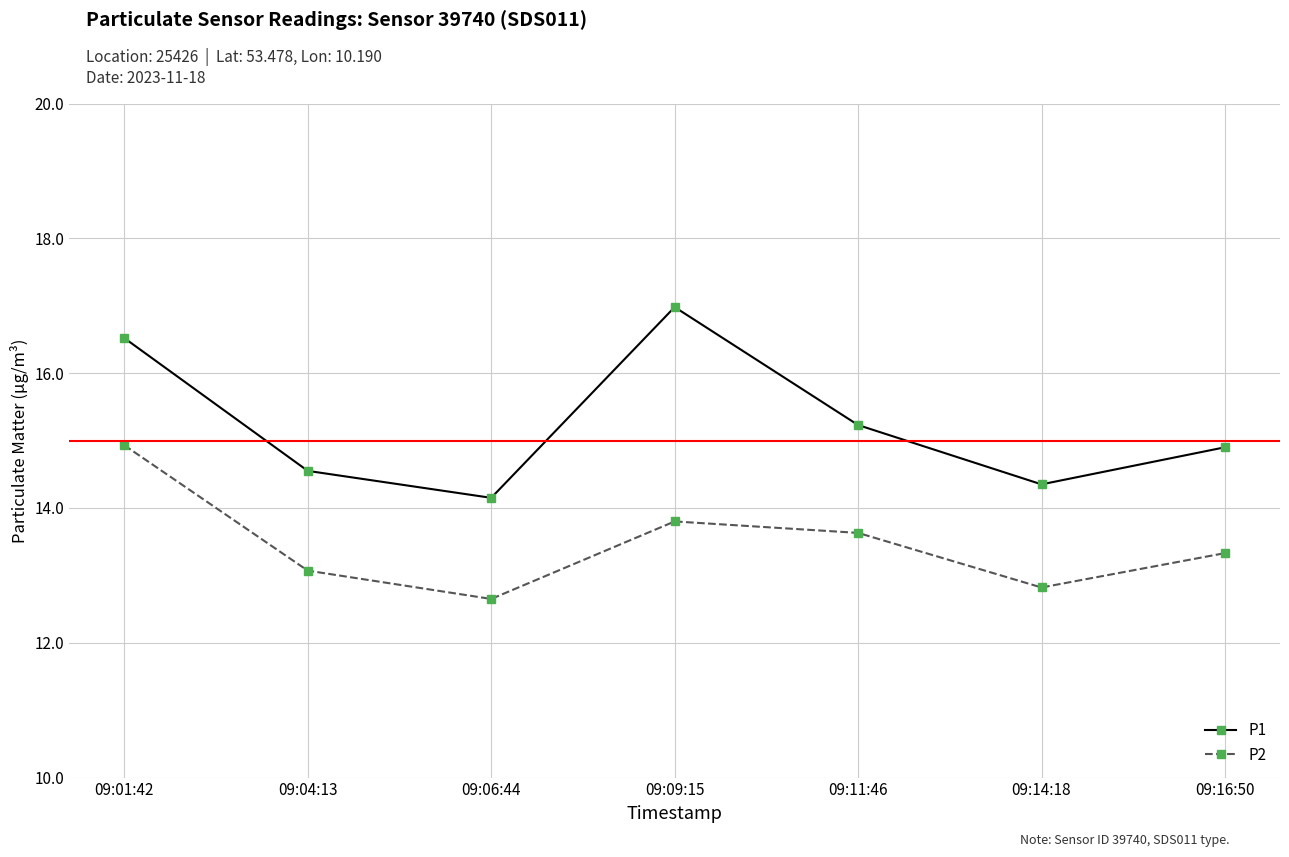

At which category does the chart reach its minimum across all series?

09:06:44